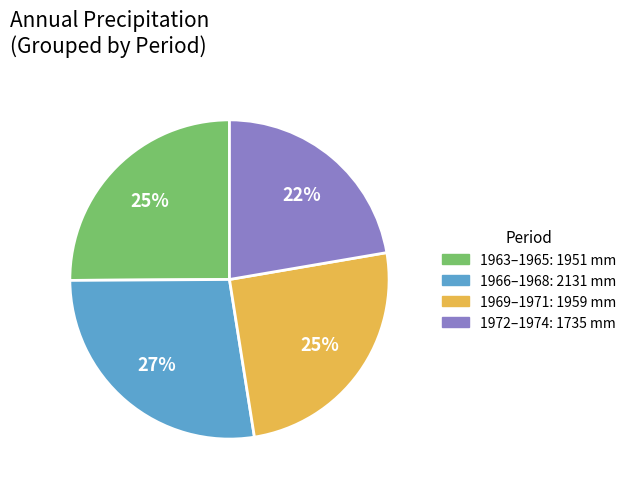

To the nearest percent, what is the average slice percentage?

25%